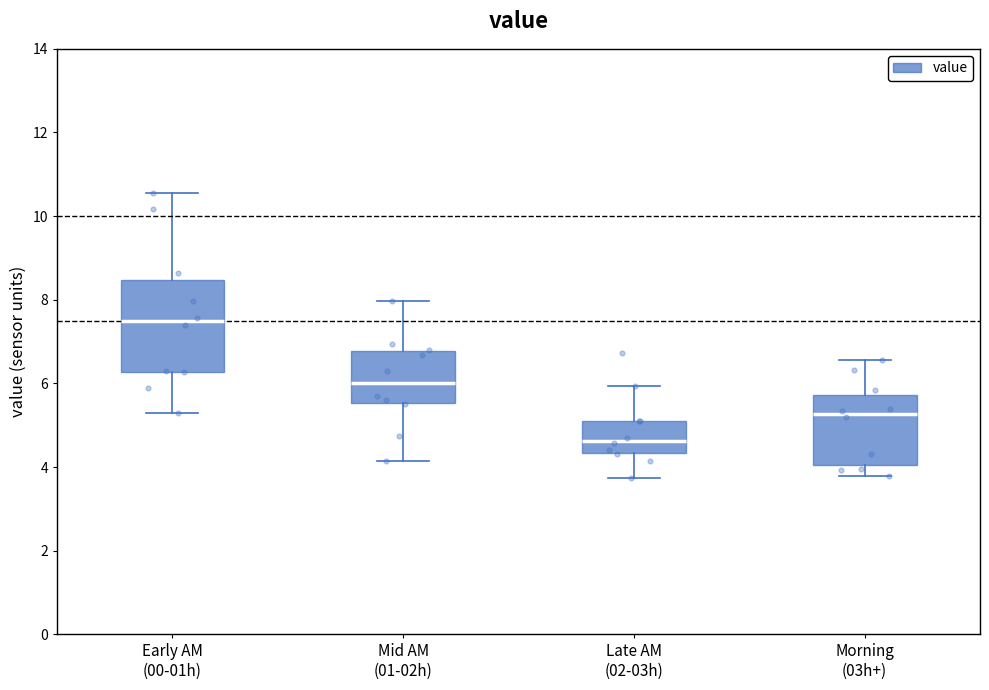

Which box has the lowest median line?

Late AM (02-03h)